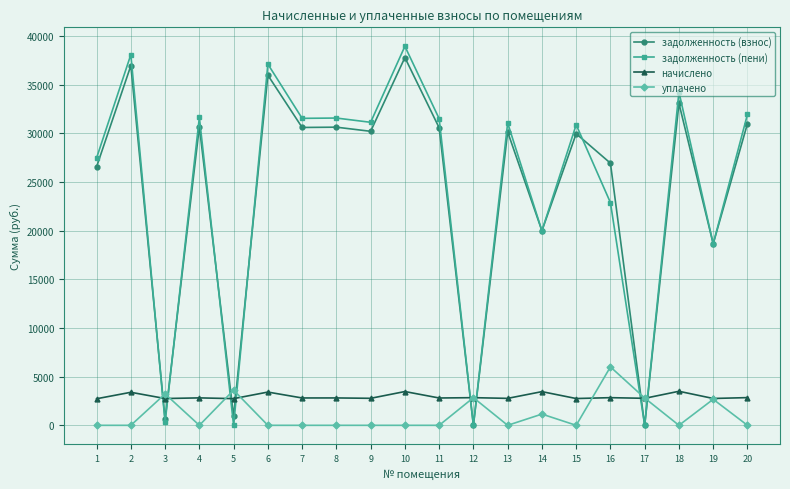

What is the difference between the highest and lowest values at 18?

34229.0